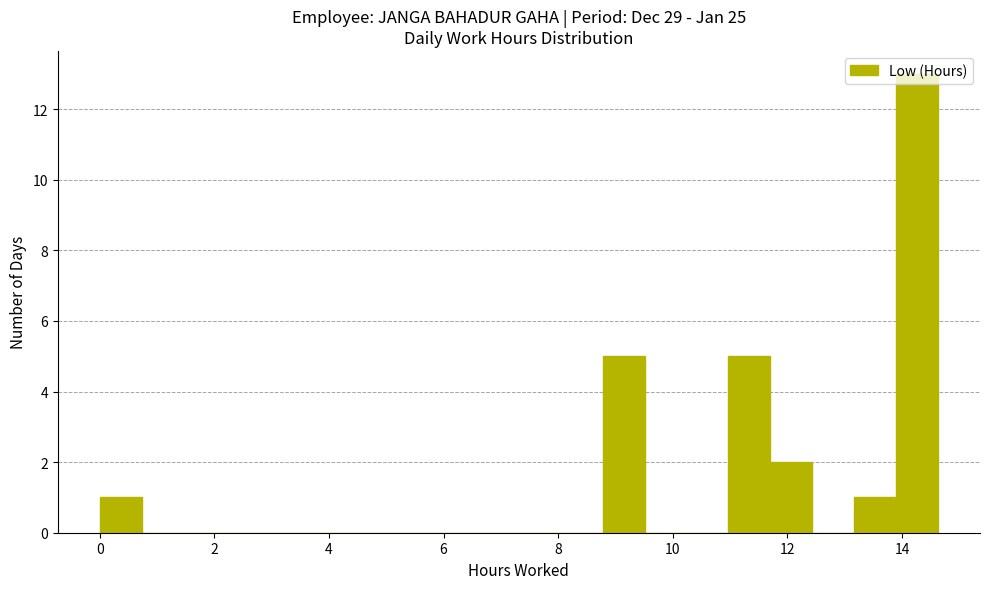

Read against the x-axis, roughly where is the centre of the tallest bar?

14.2